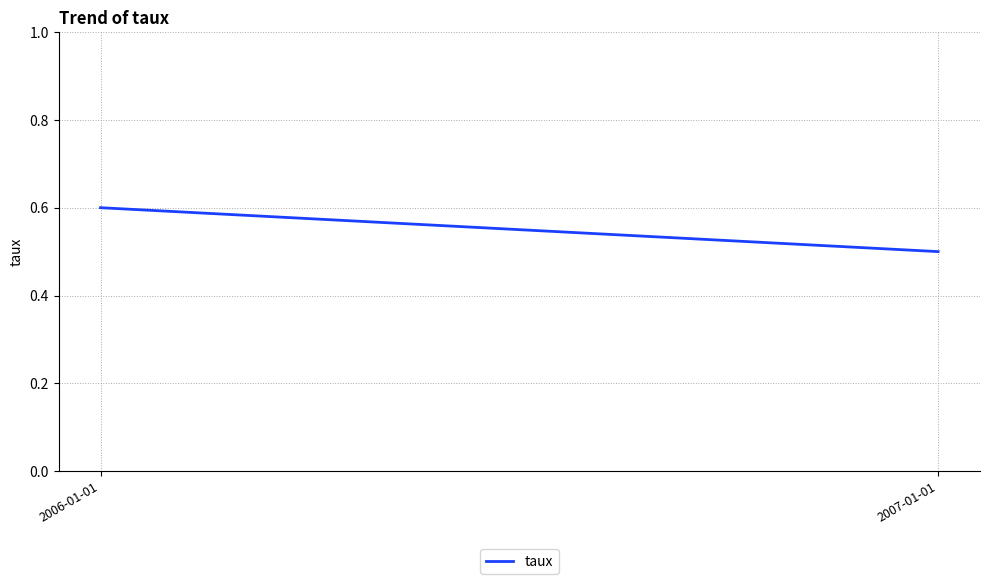

True or false: the data shows 0.2 at 2007-01-01.

False